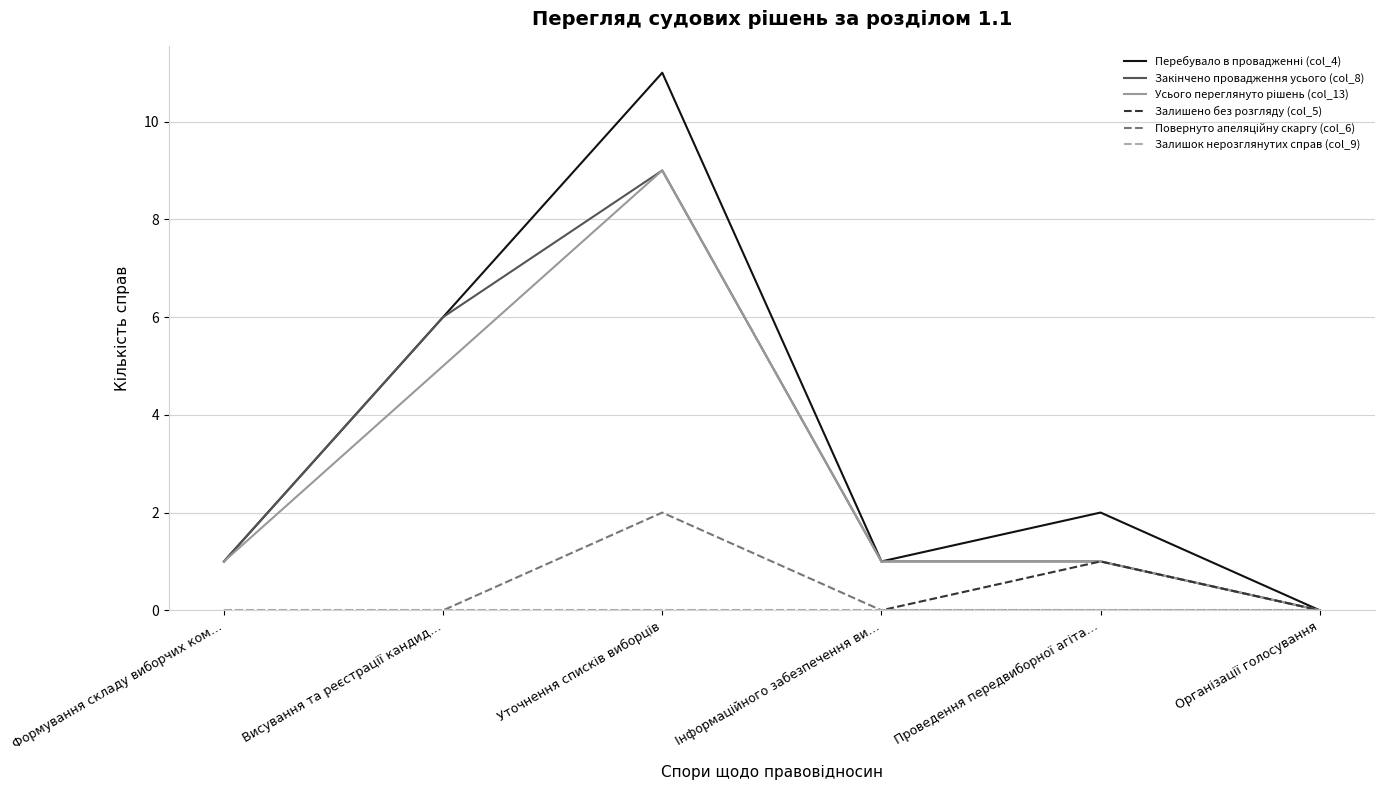

Is it true that Залишено без розгляду (col_5) equals 0 at Формування складу виборчих ком…?

True